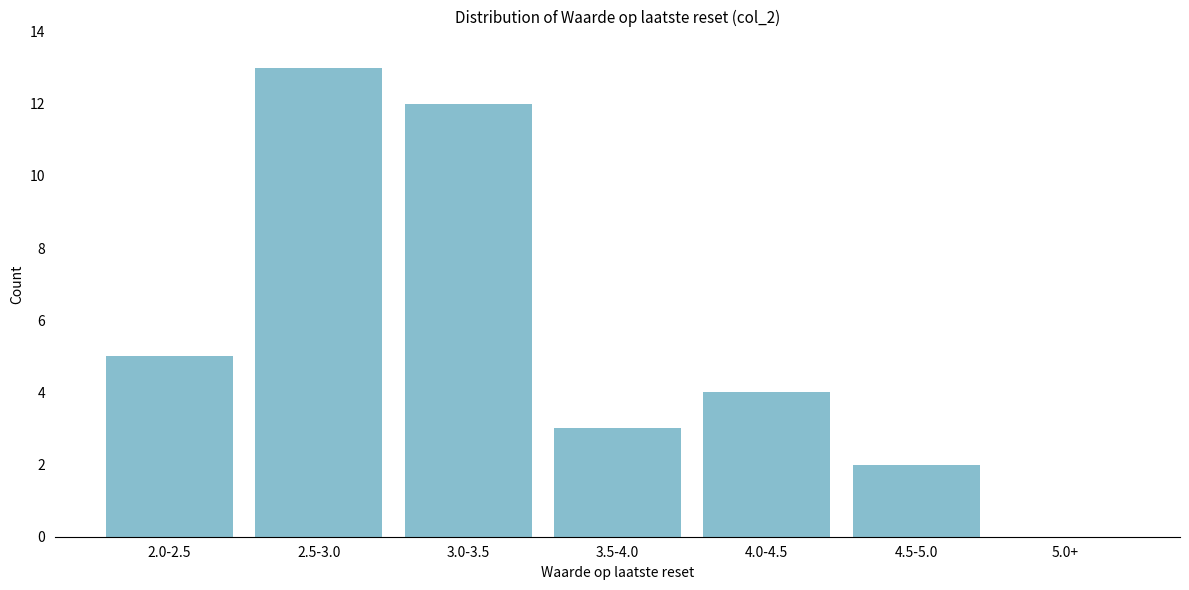

Reading left to right, extract all data points from this chart.

2.0-2.5=5	2.5-3.0=13	3.0-3.5=12	3.5-4.0=3	4.0-4.5=4	4.5-5.0=2	5.0+=0